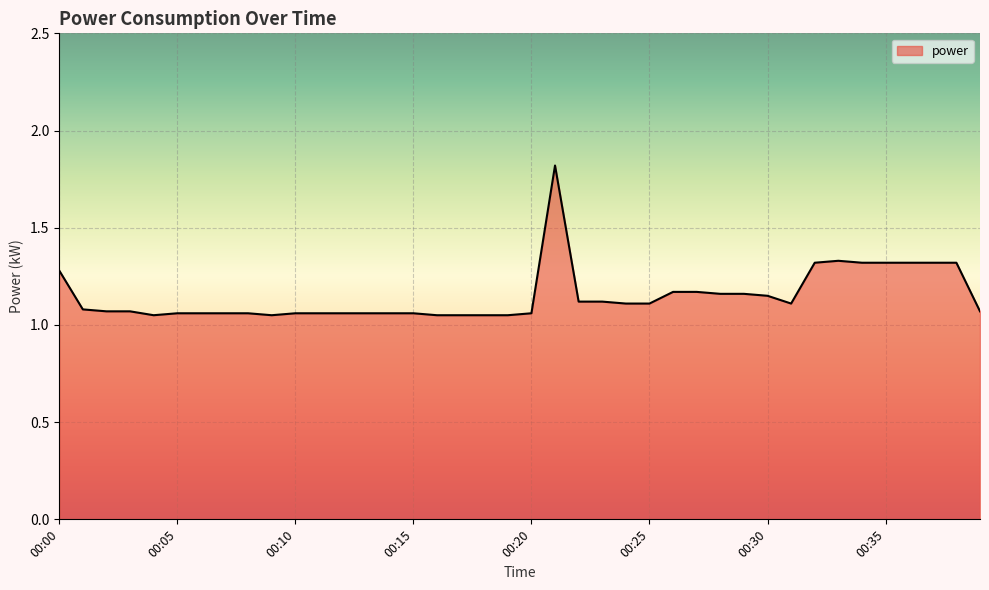

What is the difference between the maximum and minimum values?

0.8